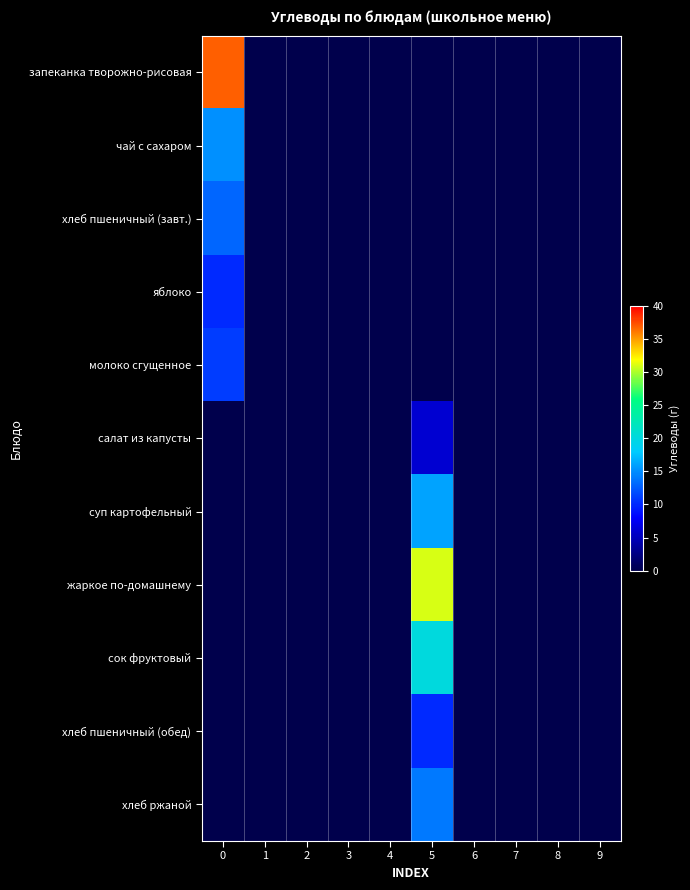

What is the greatest value displayed?

37